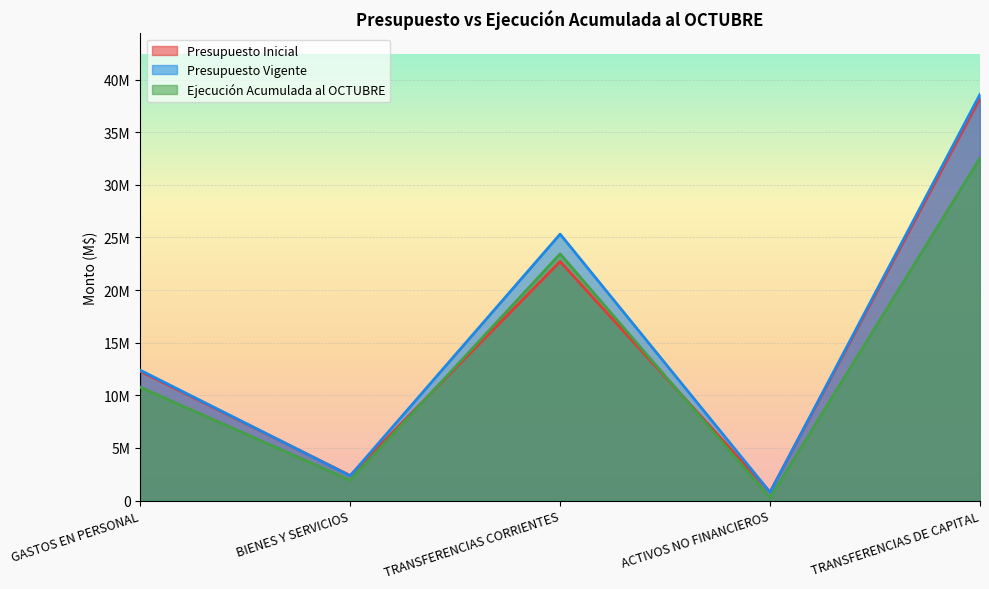

What is the maximum value shown in the chart?

38593863